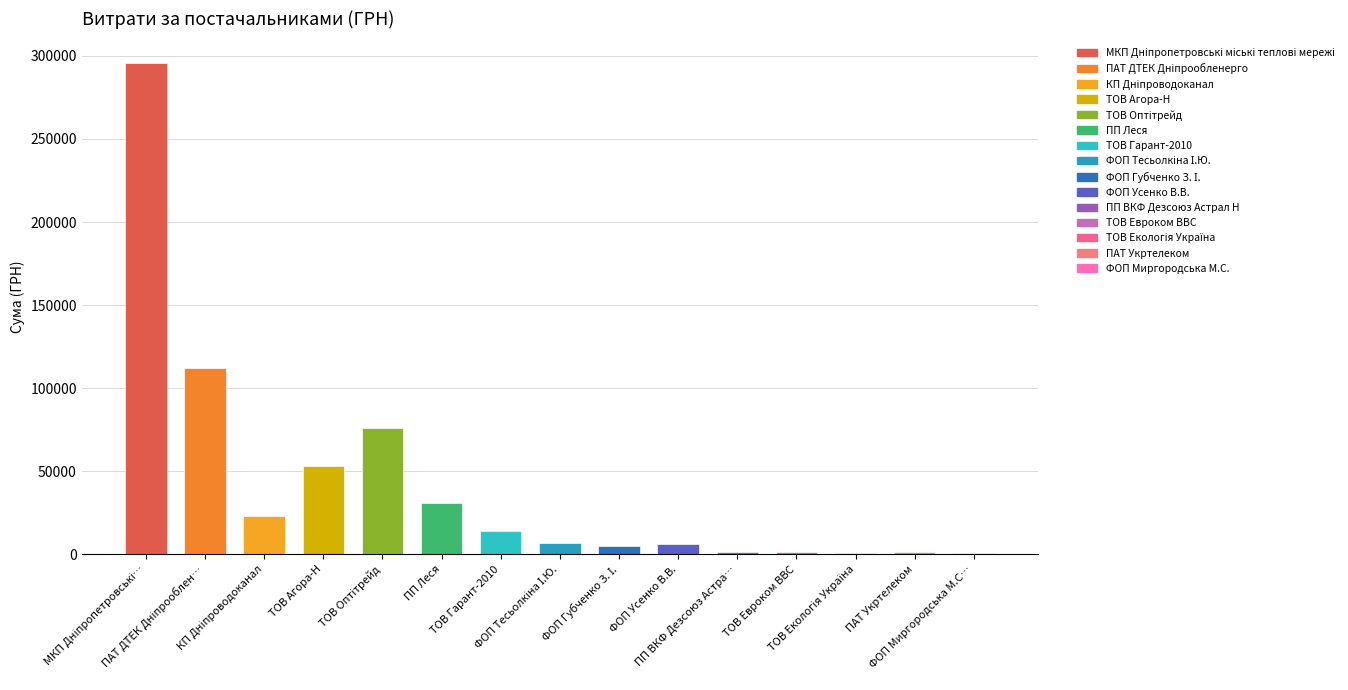

What is the label of the 7th bar from the right?

ФОП Губченко З. І.